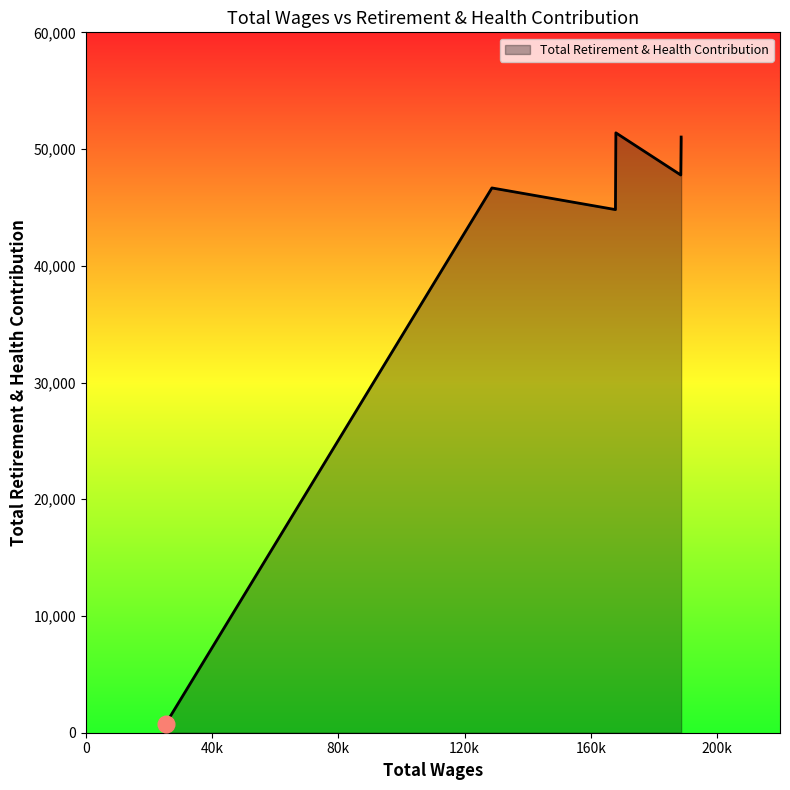

How many interior local valleys (lower than both neighbors) does the data have?

2